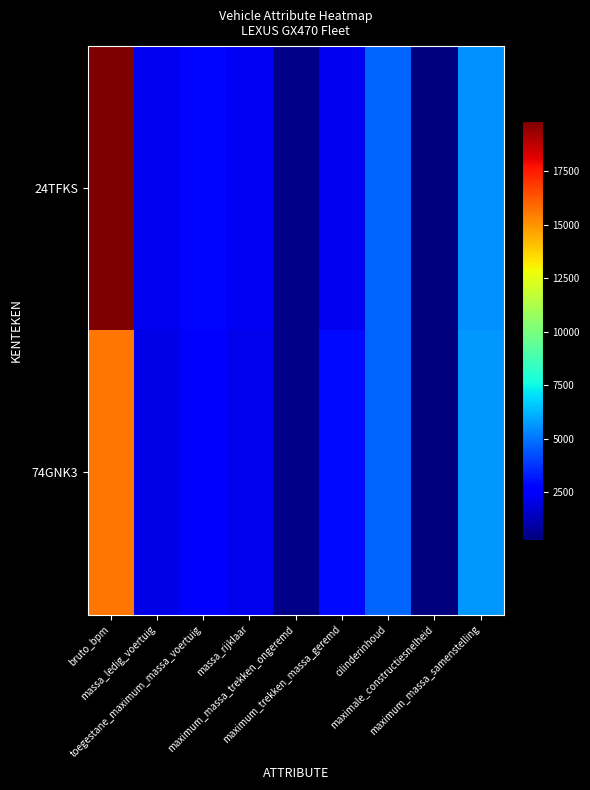

At how many categories does at least one series exceed 5363?

2